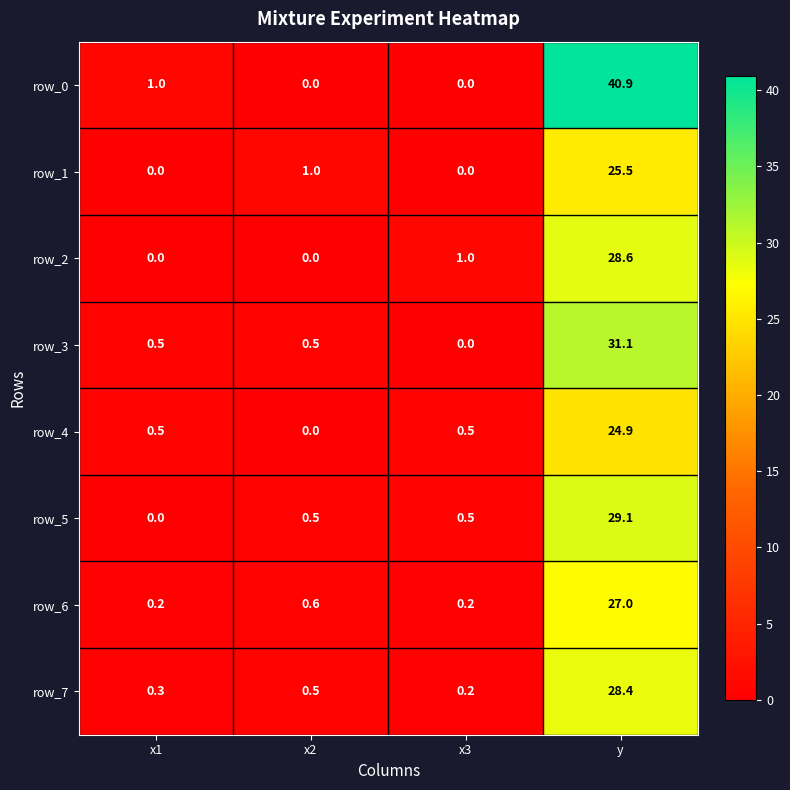

What is the lowest value of the row_7 series?

0.2